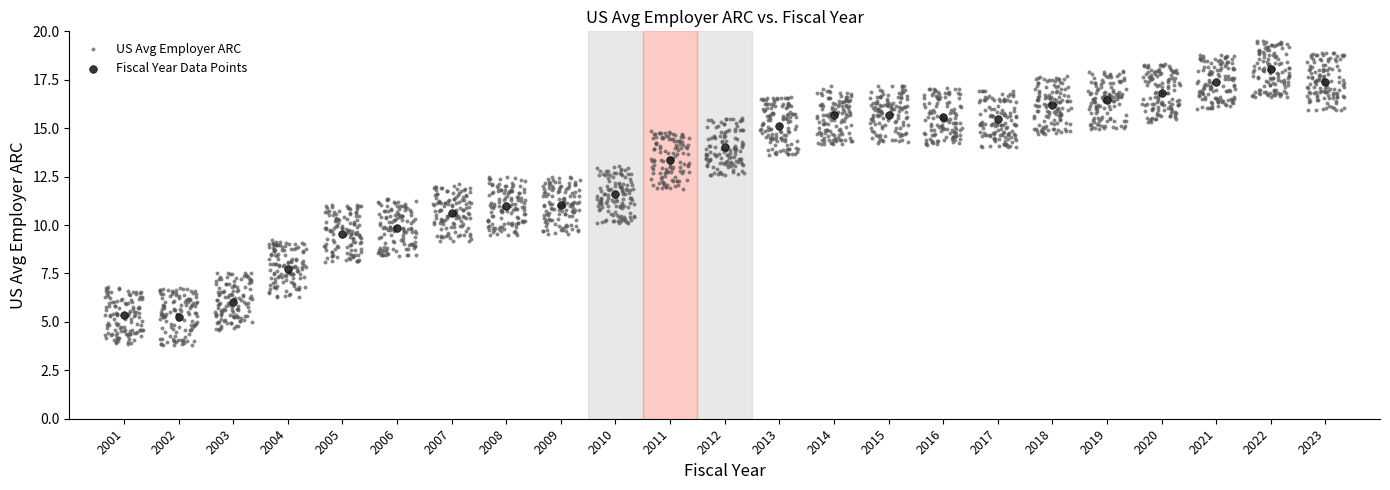

Which series reaches the minimum Y coordinate?

US Avg Employer ARC